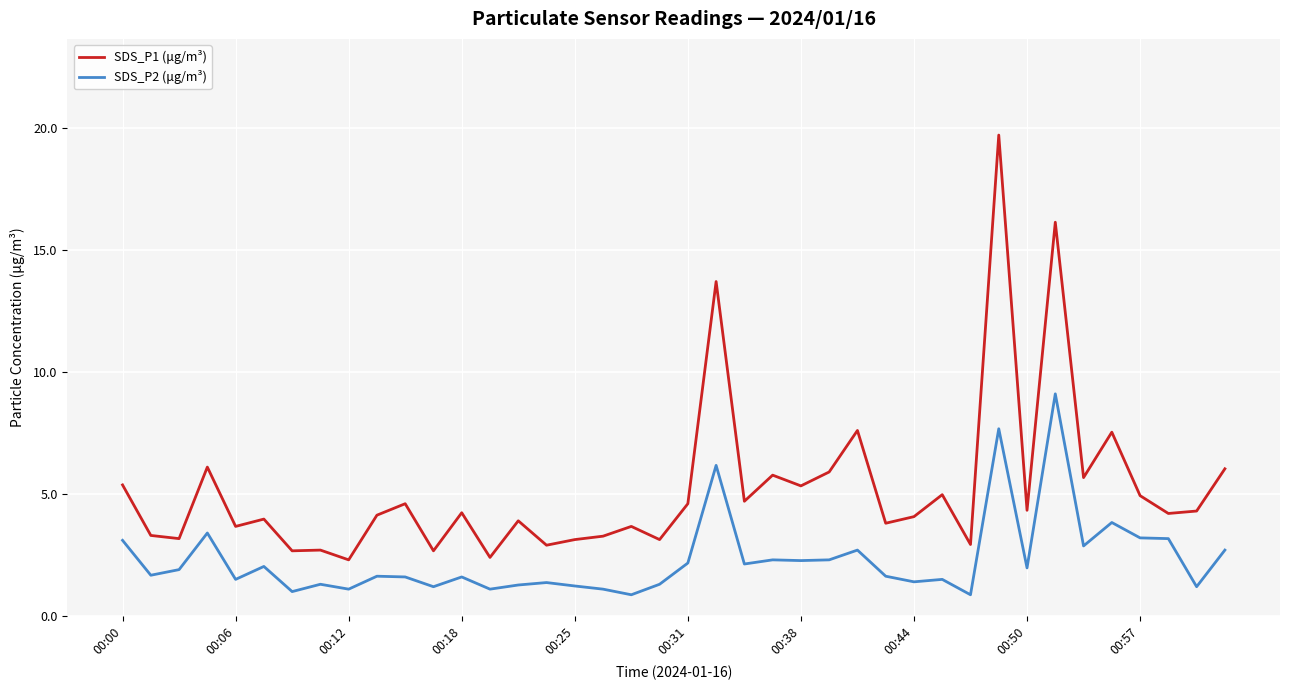

At how many categories does at least one series exceed 10?

3